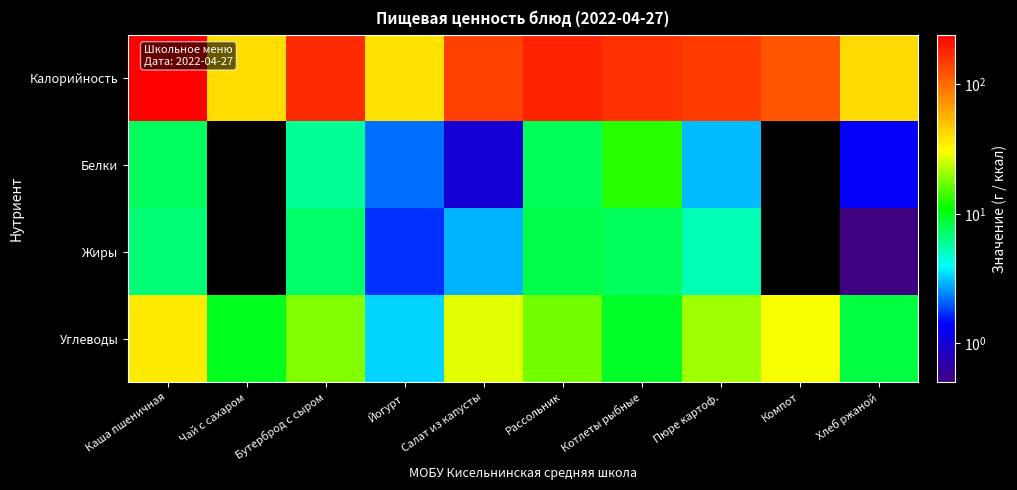

At which category does the chart reach its peak across all series?

Каша пшеничная